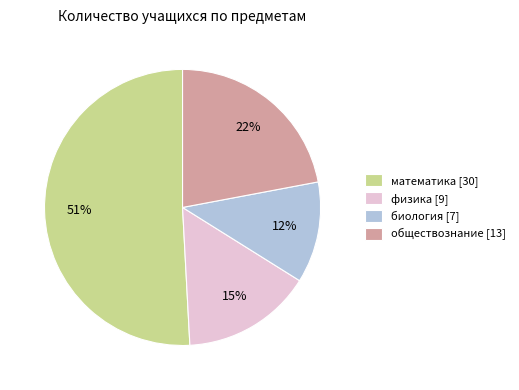

Rank the categories by value from lowest to highest.

биология, физика, обществознание, математика